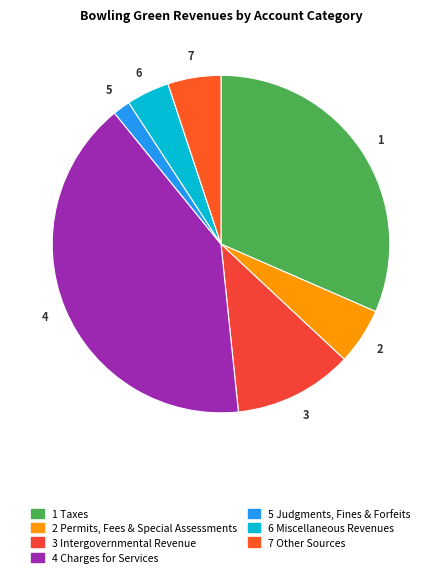

How many slices are in this pie chart?

7